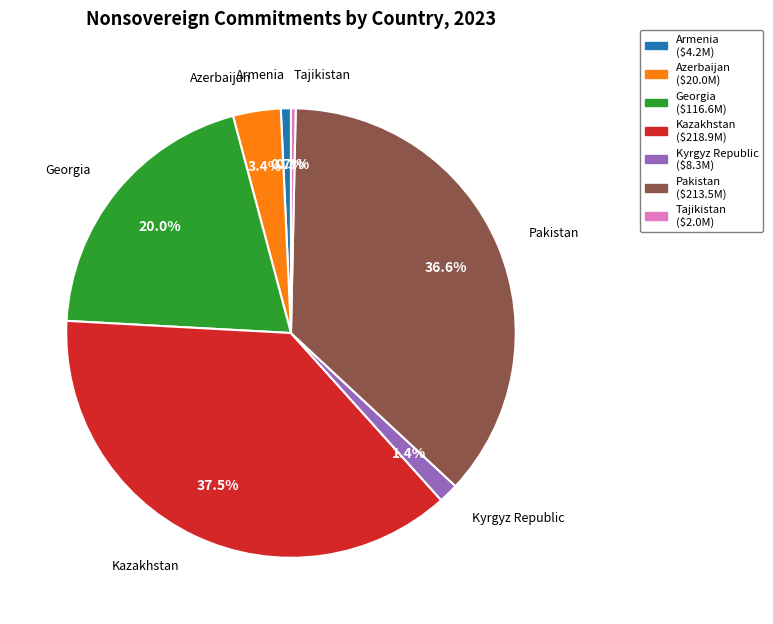

Does any single category account for the majority?

No